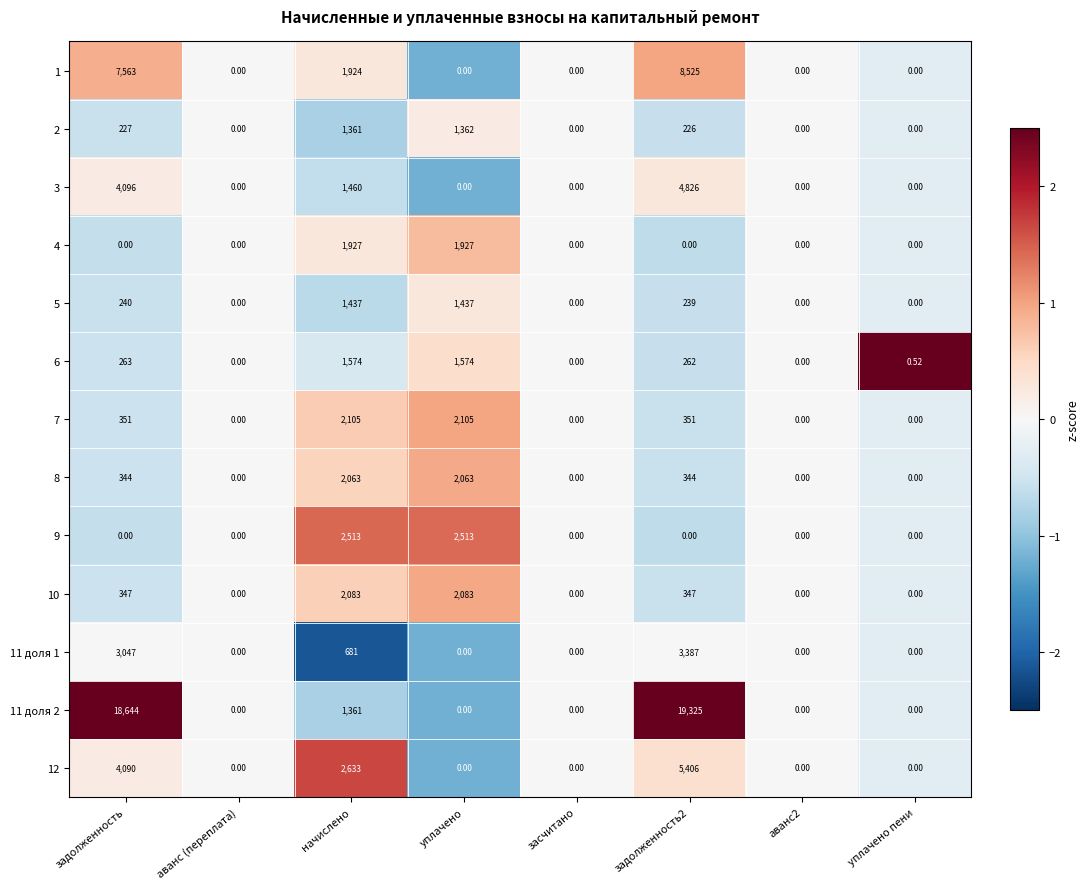

Is the value of 7 at аванс (переплата) greater than the value of 12 at задолженность?

No